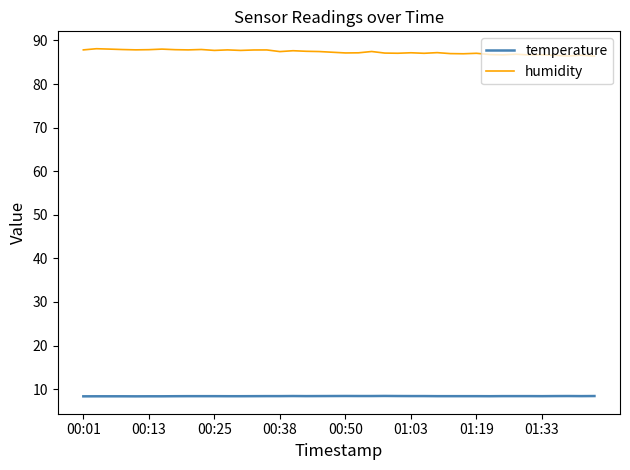

What is the maximum value for temperature?

8.4